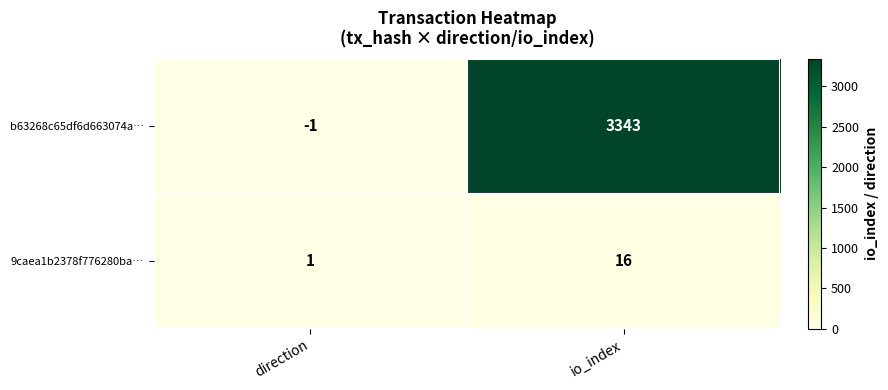

Between direction and io_index, which series saw the biggest shift?

b63268c65df6d663074a…